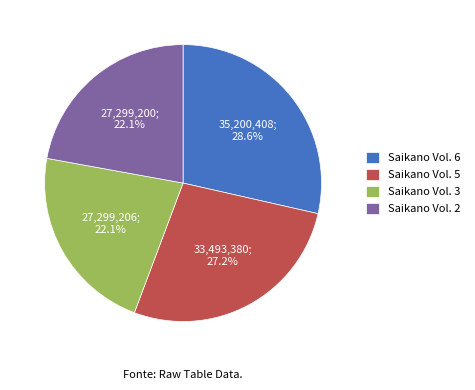

Do Saikano Vol. 3 and Saikano Vol. 2 together represent more than half of the pie?

No